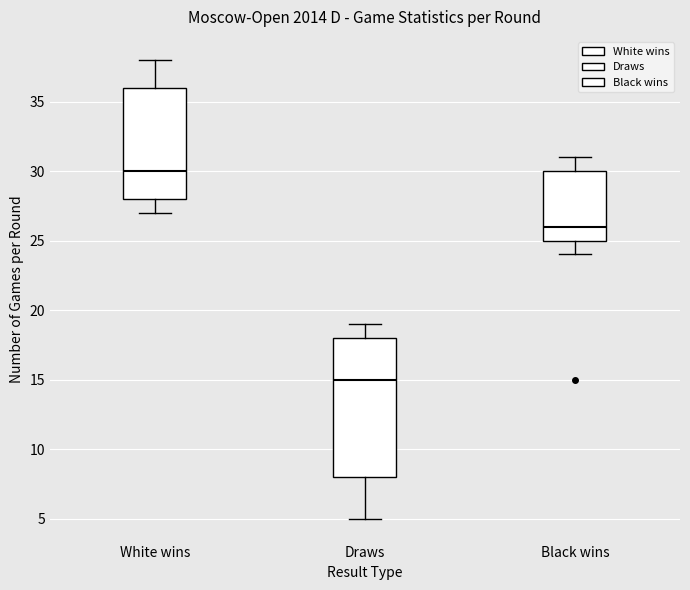

Reading left to right, read every box against the y-axis: the position of its median line, the range the box covers, and the ends of its whiskers. The values are not printed on the chart, so give them approximately, as read against the axis.

White wins: median 30, box 28 to 36, whiskers 27 to 38
Draws: median 15, box 8 to 18, whiskers 5 to 19
Black wins: median 26, box 25 to 30, whiskers 24 to 31